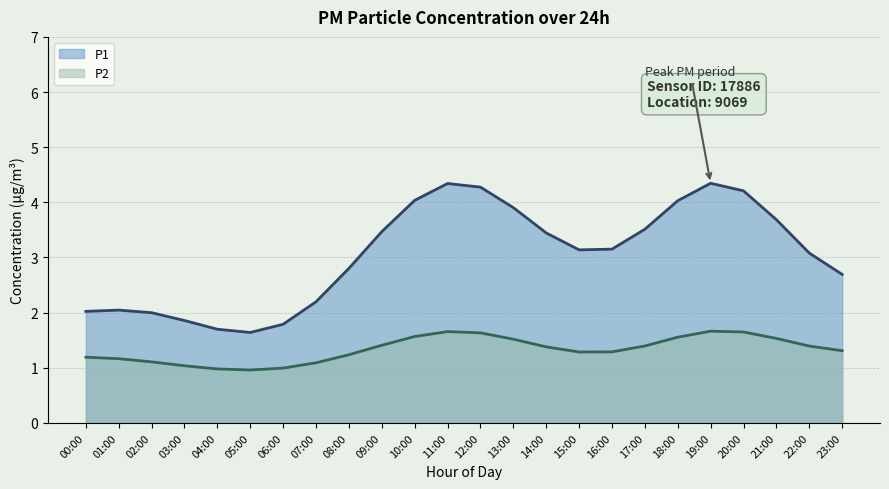

How many data points does each series have?

24